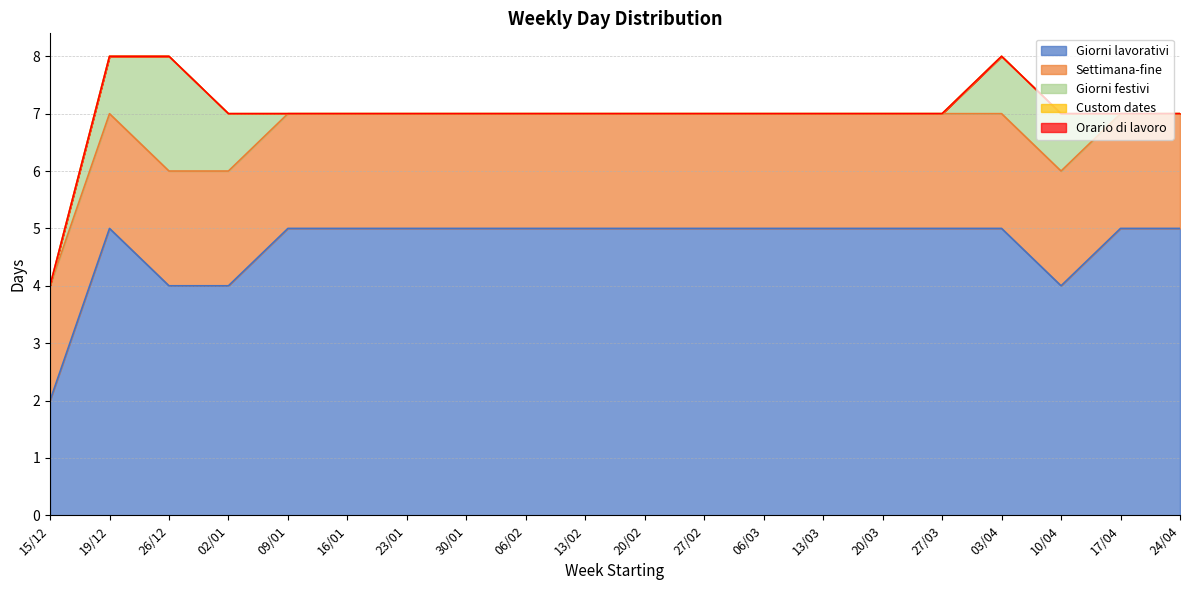

At how many categories does at least one series exceed 2?

19